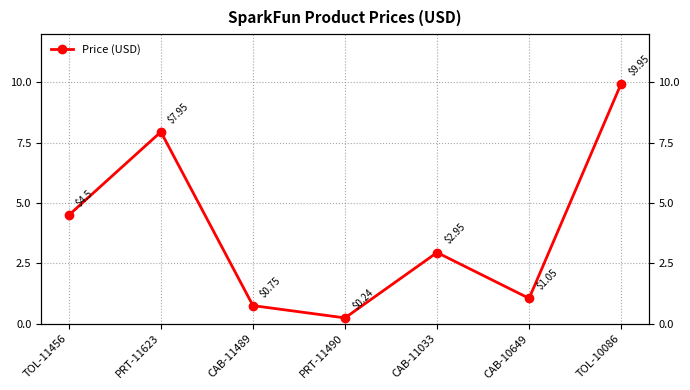

Reading left to right, what are all the values shown in this chart?

4.5	8.0	0.8	0.2	3.0	1.1	9.9